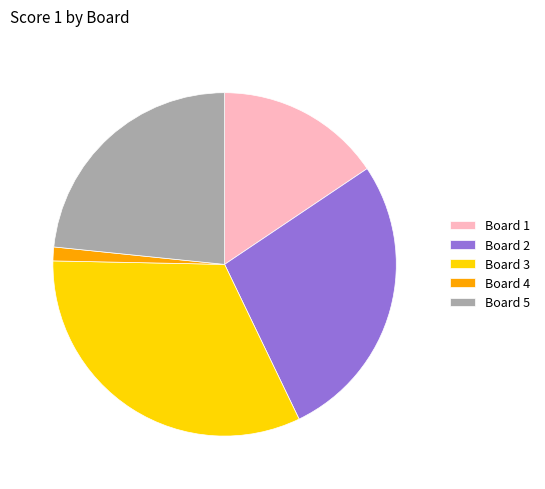

Which slice is the largest?

Board 3